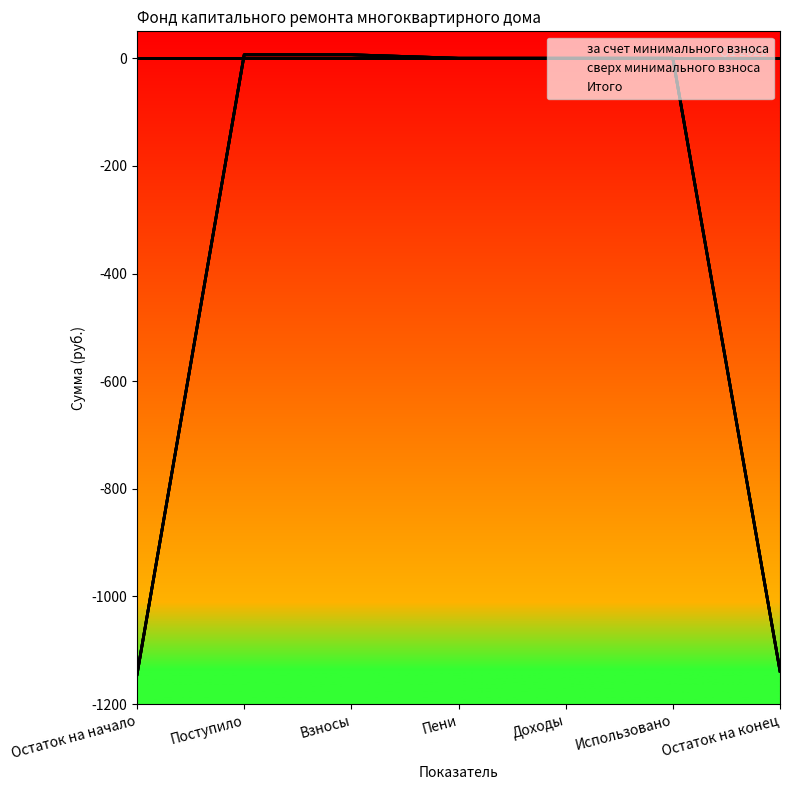

What is the greatest value displayed?

6.5